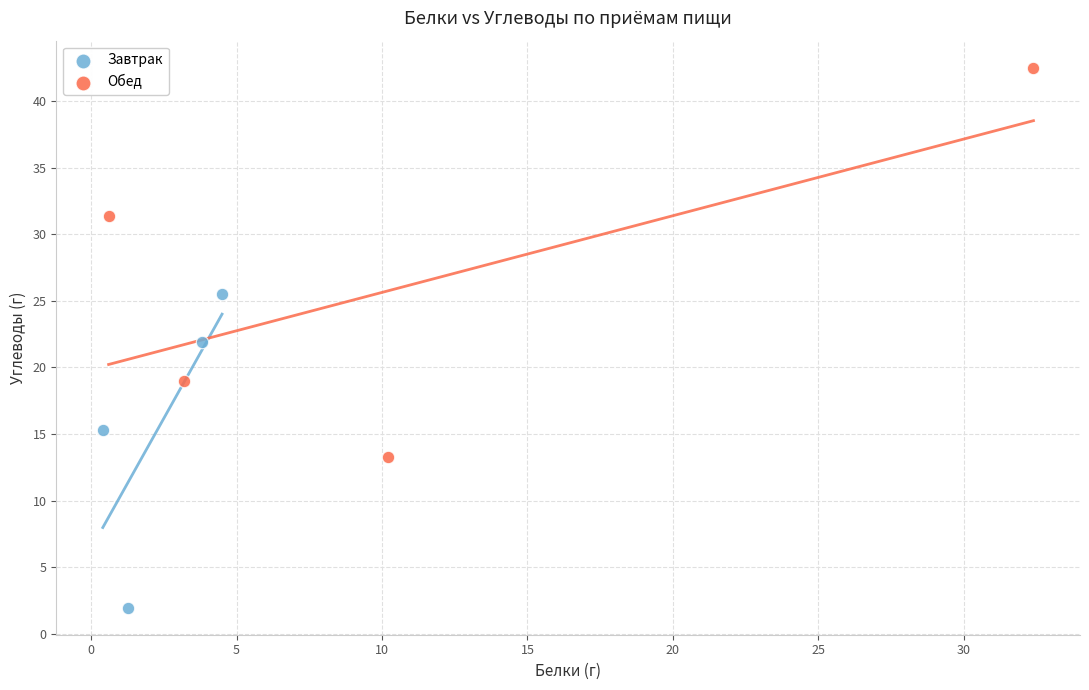

Which series contains the highest Y value?

Обед